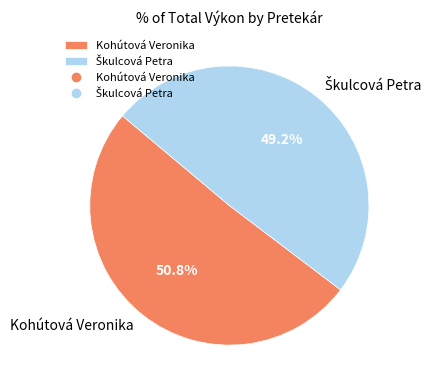

To the nearest percent, what portion does Kohútová Veronika represent?

51%